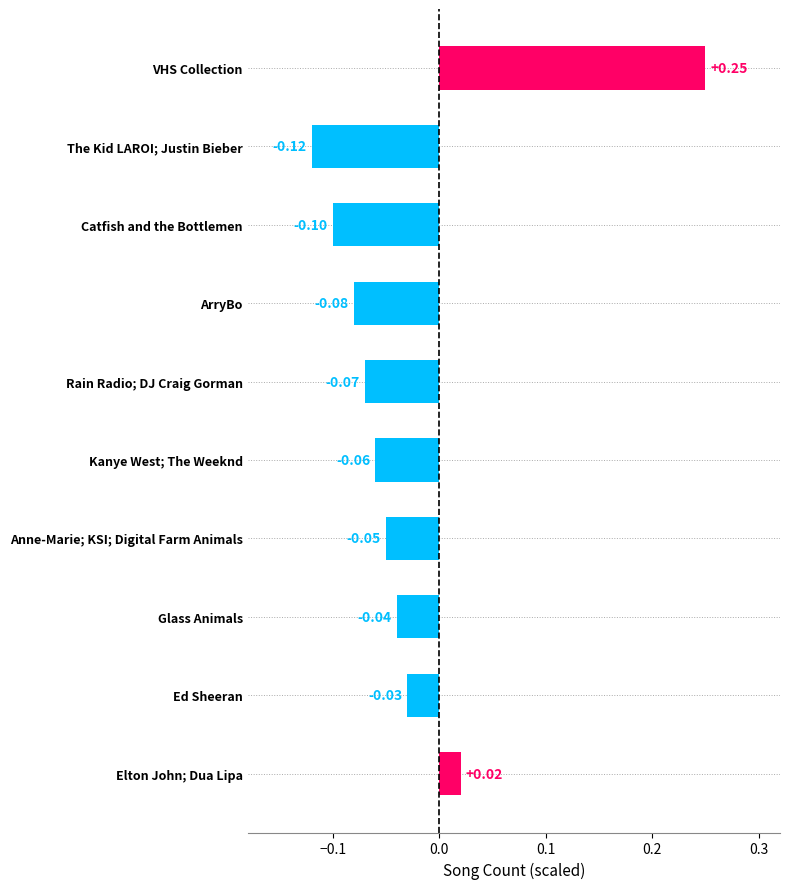

Rank the categories by value from lowest to highest.

The Kid LAROI; Justin Bieber, Catfish and the Bottlemen, ArryBo, Rain Radio; DJ Craig Gorman, Kanye West; The Weeknd, Anne-Marie; KSI; Digital Farm Animals, Glass Animals, Ed Sheeran, Elton John; Dua Lipa, VHS Collection